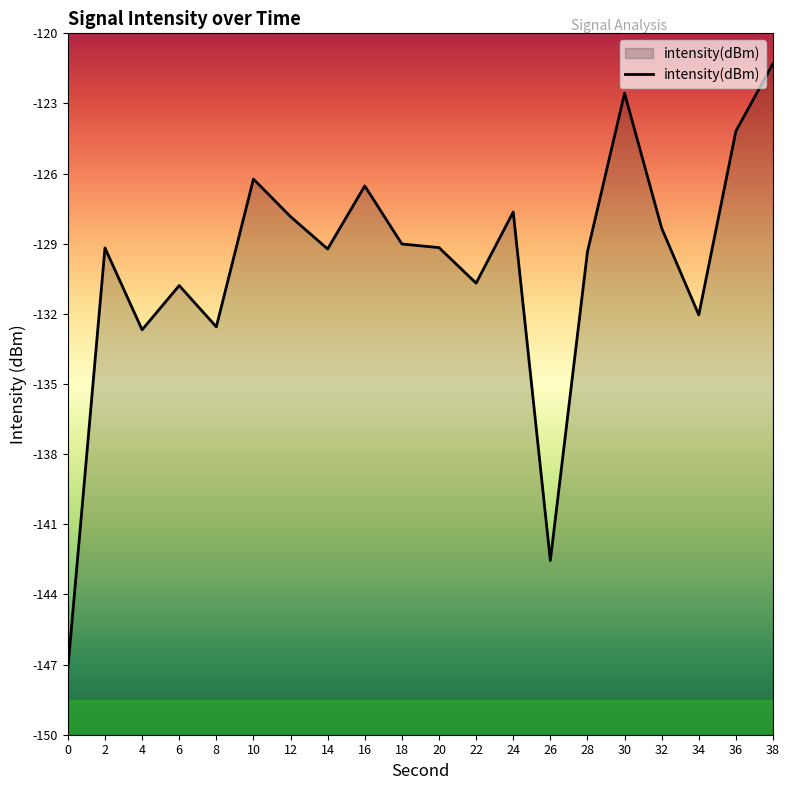

Reading left to right, transcribe all the data shown in this chart.

0=-147.2	2=-129.2	4=-132.7	6=-130.8	8=-132.6	10=-126.2	12=-127.8	14=-129.2	16=-126.5	18=-129.0	20=-129.2	22=-130.7	24=-127.6	26=-142.6	28=-129.3	30=-122.6	32=-128.3	34=-132.0	36=-124.2	38=-121.3